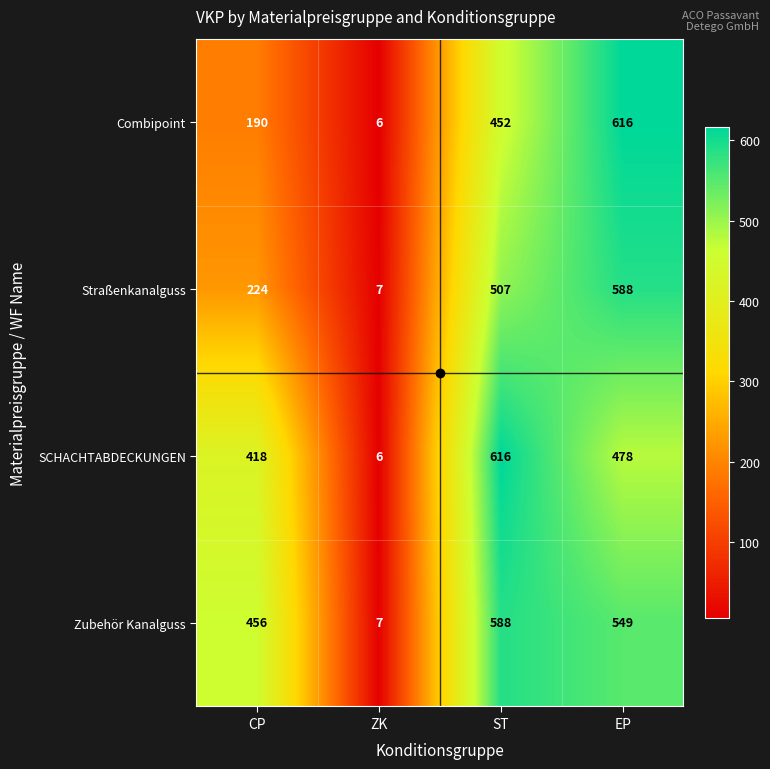

True or false: Combipoint has a value of 616 at EP.

True